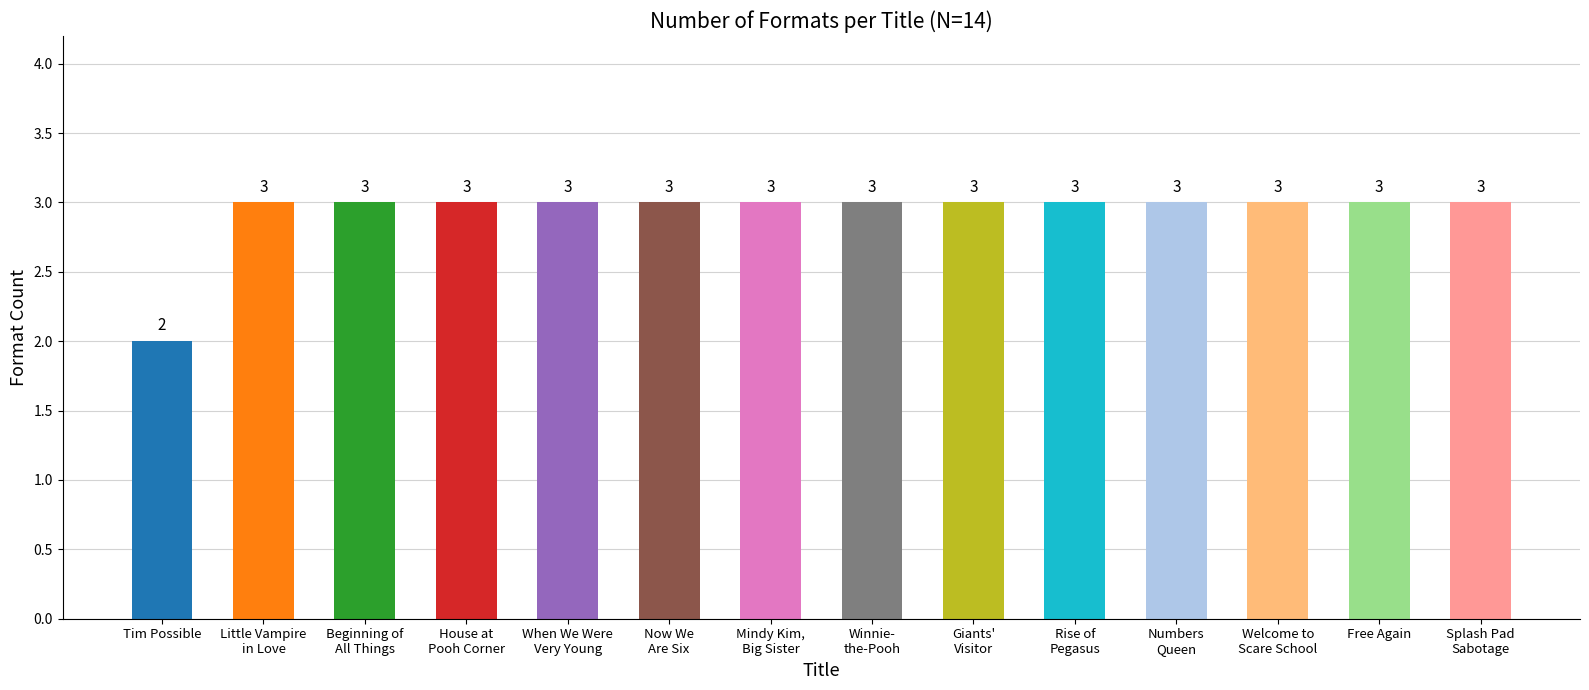

How many values are between 3 and 4?

13